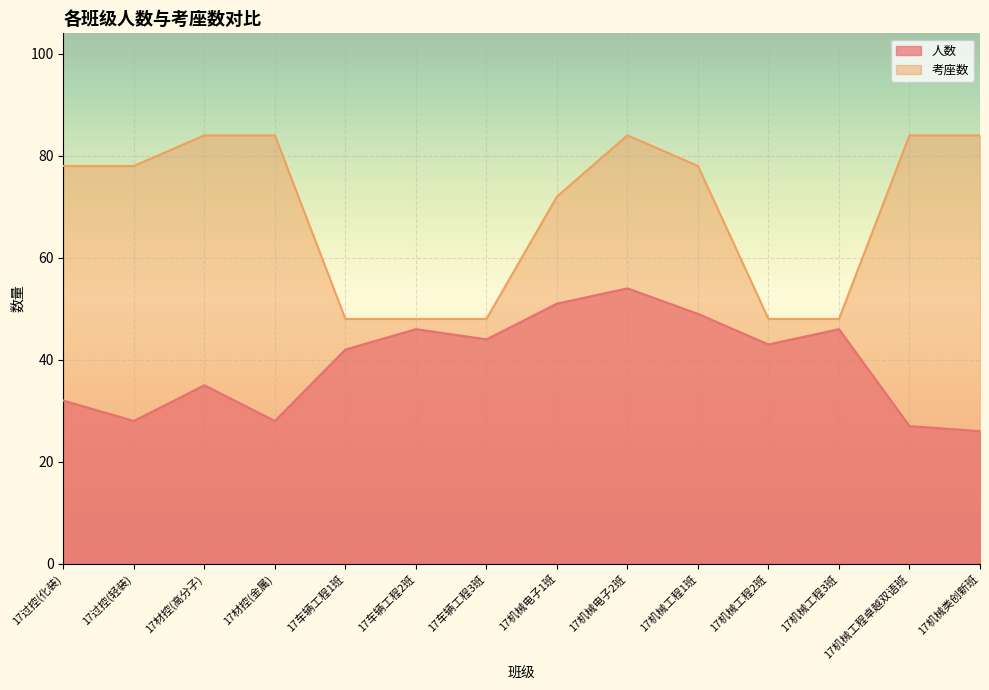

List the series in order of their peak value, lowest first.

人数, 考座数